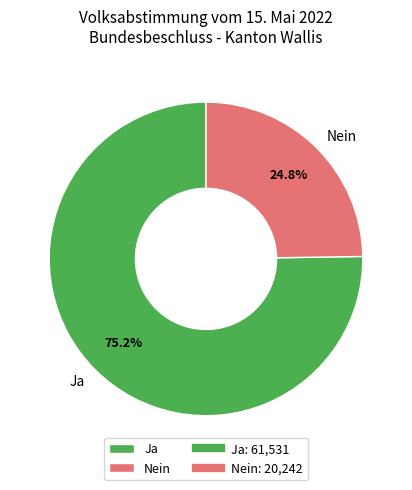

Does Ja account for over 50% of the chart?

Yes